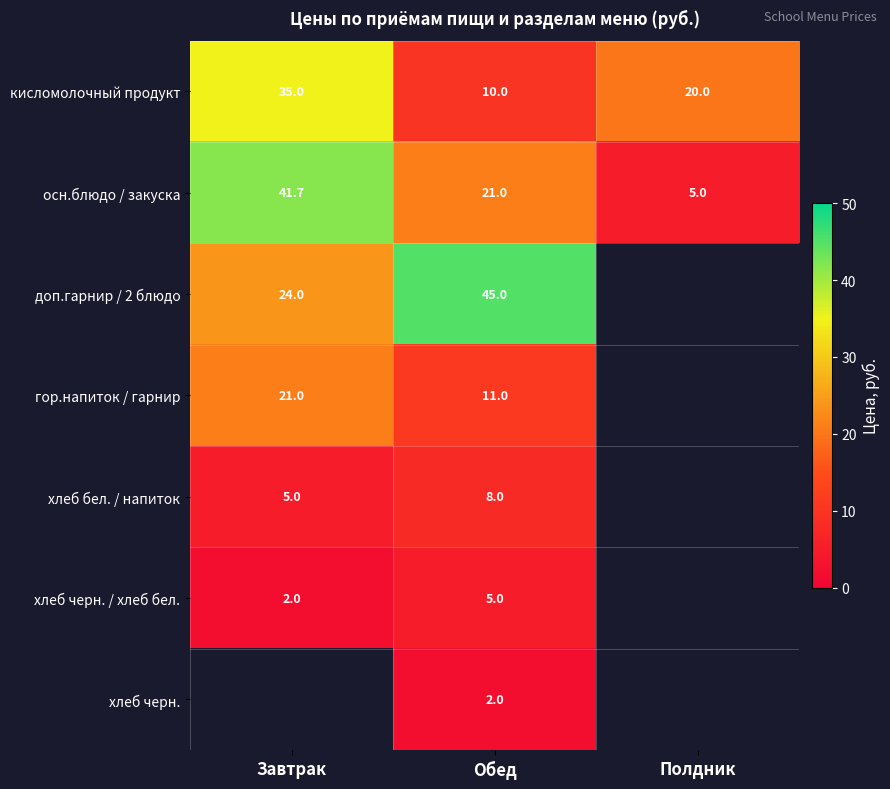

Which category has the lowest value in the кисломолочный продукт series?

Обед